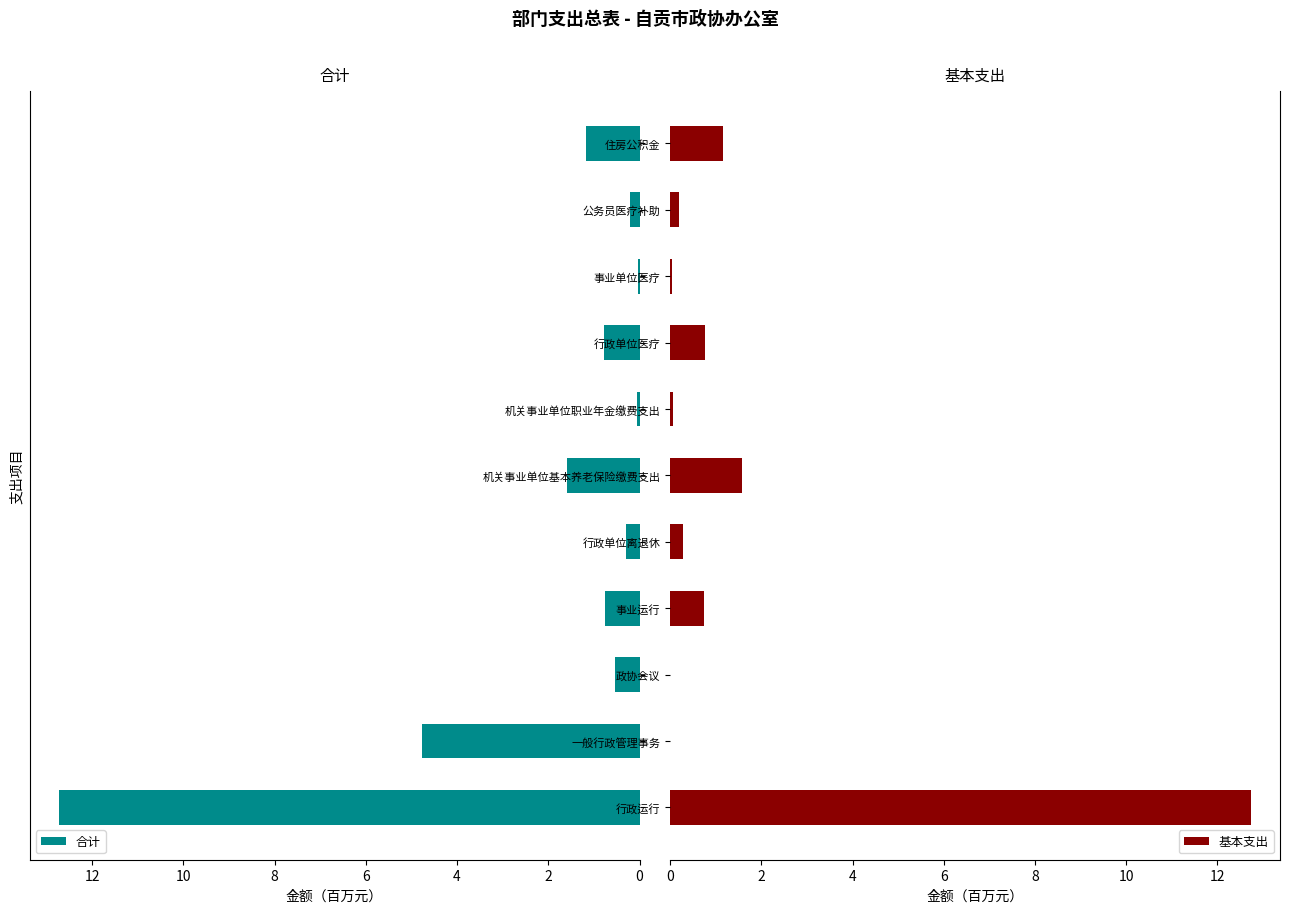

What is the highest value of the 合计 series?

12.7